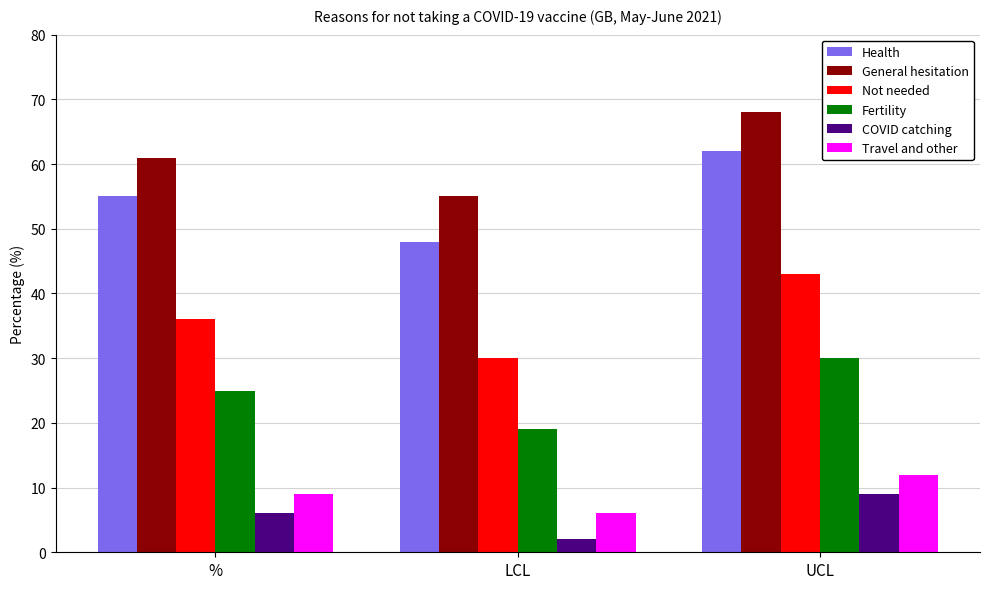

What is the average value of the Travel and other series?

9